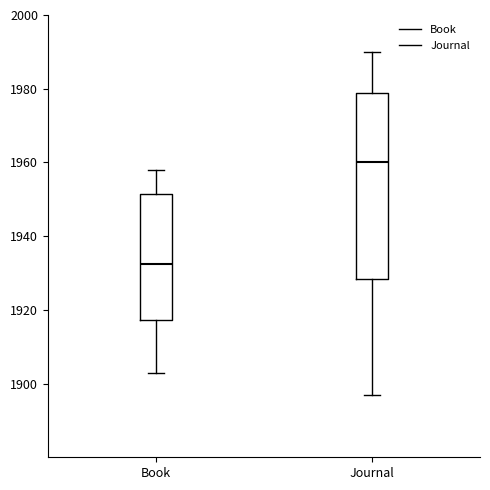

Which box's median line is the highest?

Journal